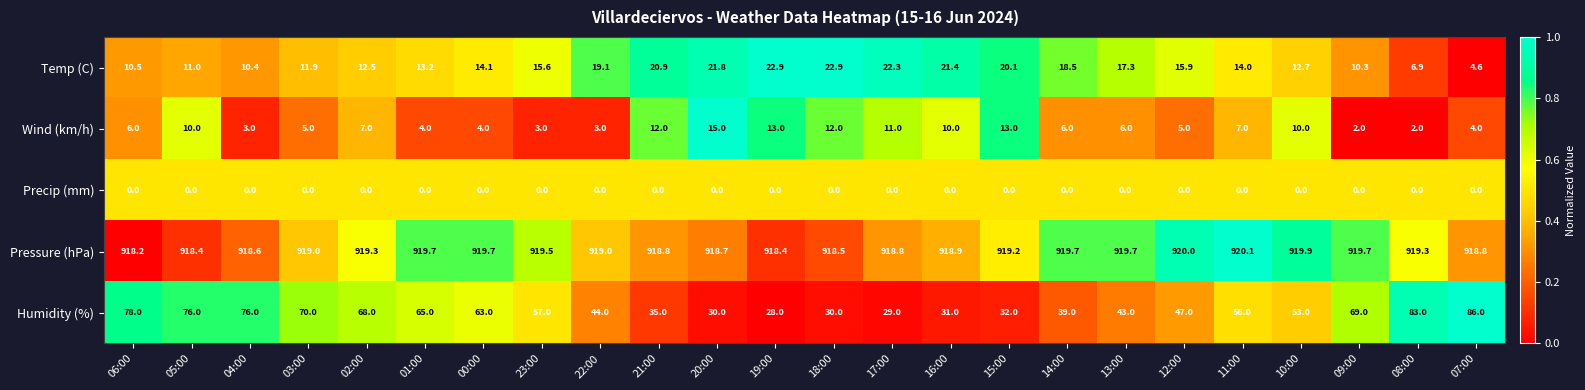

Is it true that Pressure (hPa) equals 918.8 at 17:00?

True